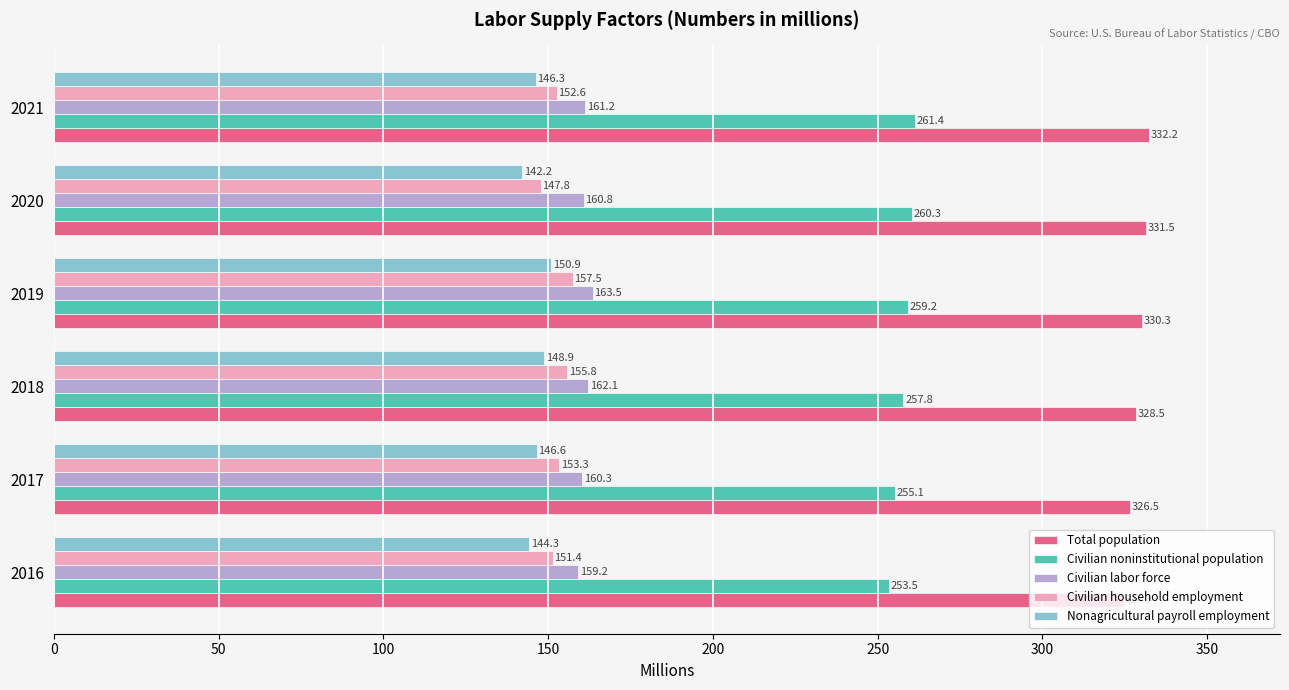

Rank the series by their maximum value, from highest to lowest.

Total population, Civilian noninstitutional population, Civilian labor force, Civilian household employment, Nonagricultural payroll employment